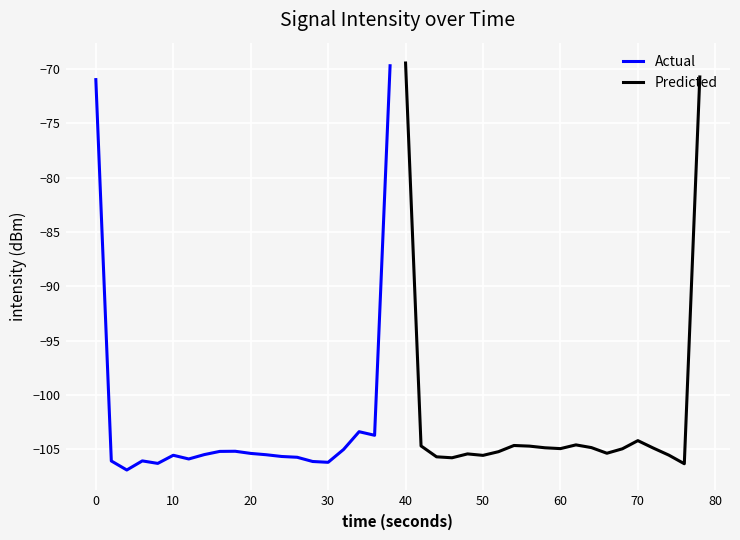

What is the maximum value for Actual?

-69.7